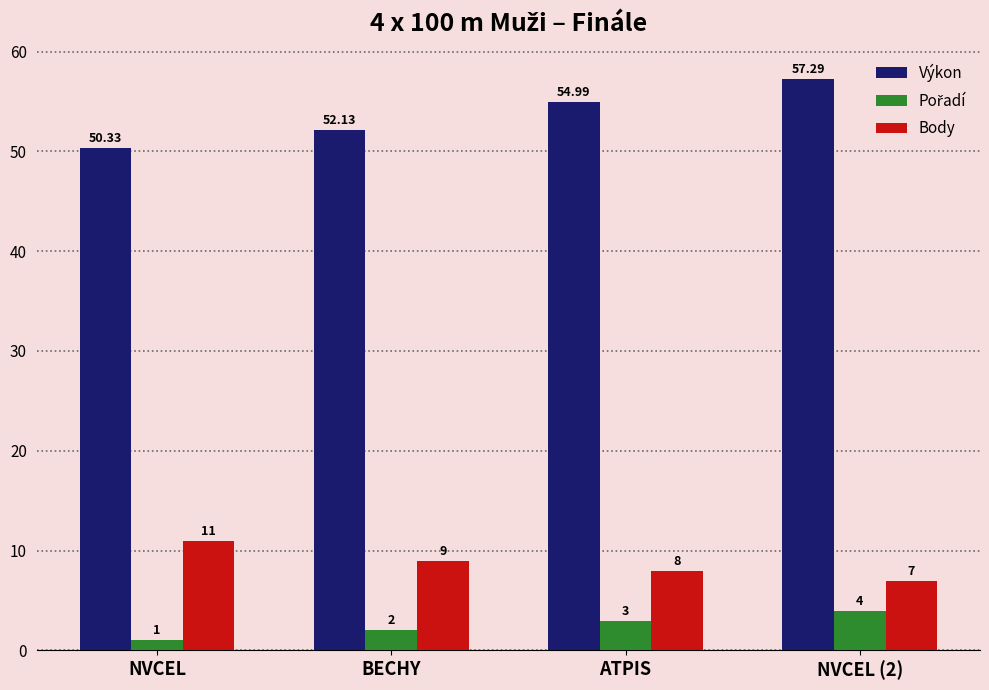

What is the difference between the Body values at ATPIS and NVCEL (2)?

1.0